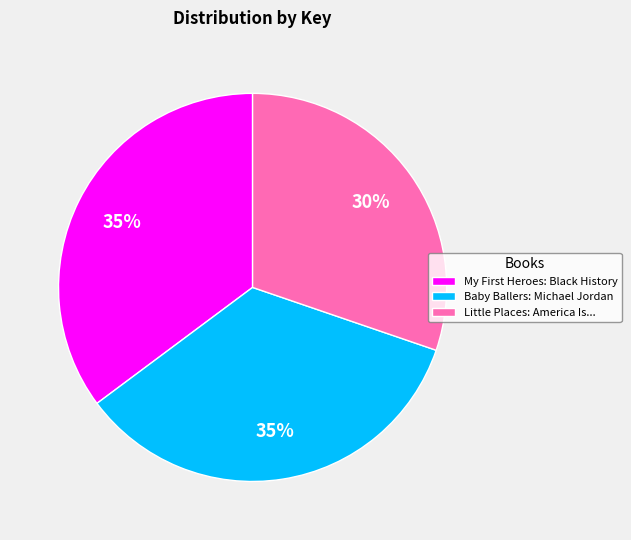

Count the number of slices in the pie.

3